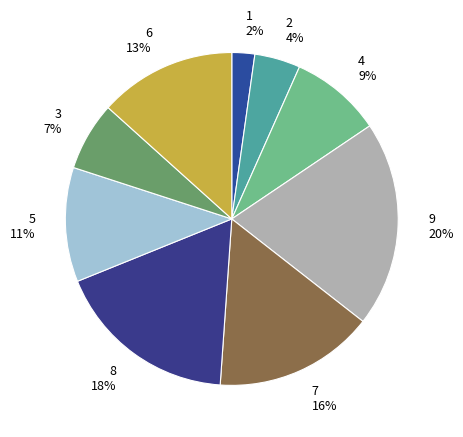

To the nearest percent, what portion does 6 13% represent?

13%